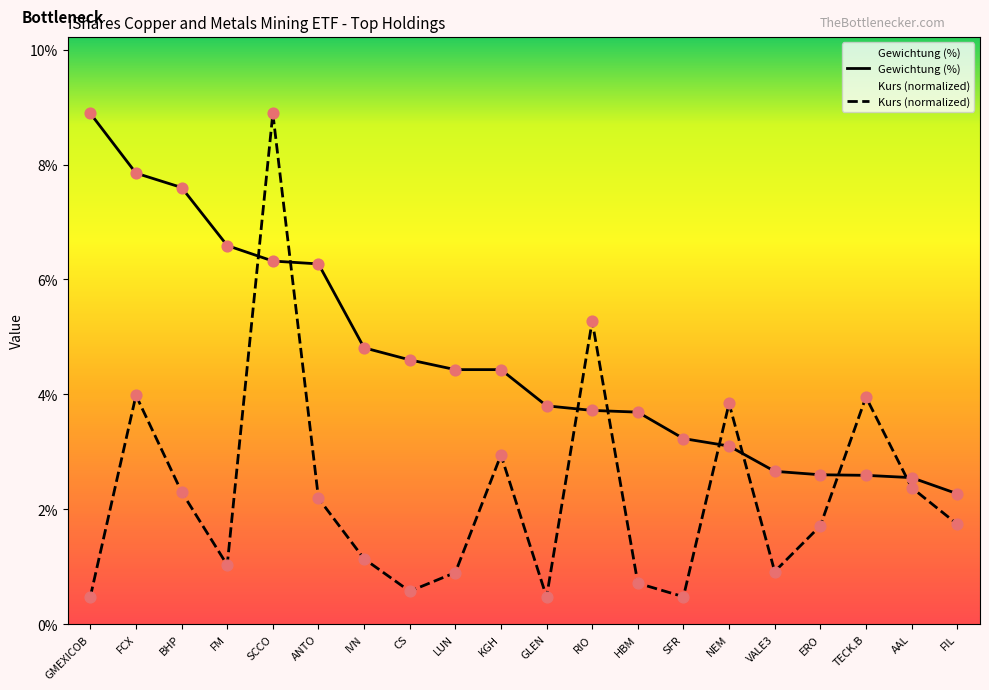

At which category is the sum across all series the highest?

SCCO